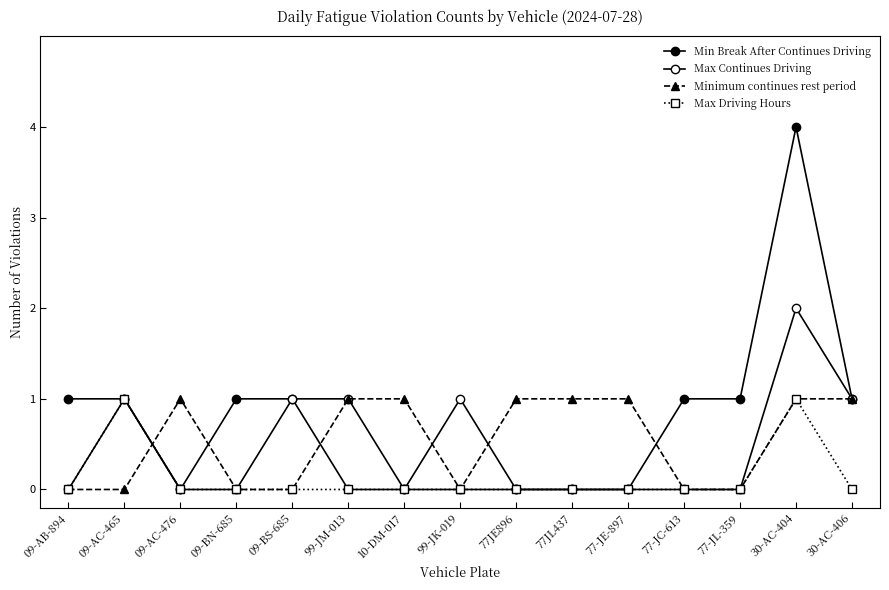

The value of Min Break After Continues Driving at 30-AC-404 is 4. True or false?

True